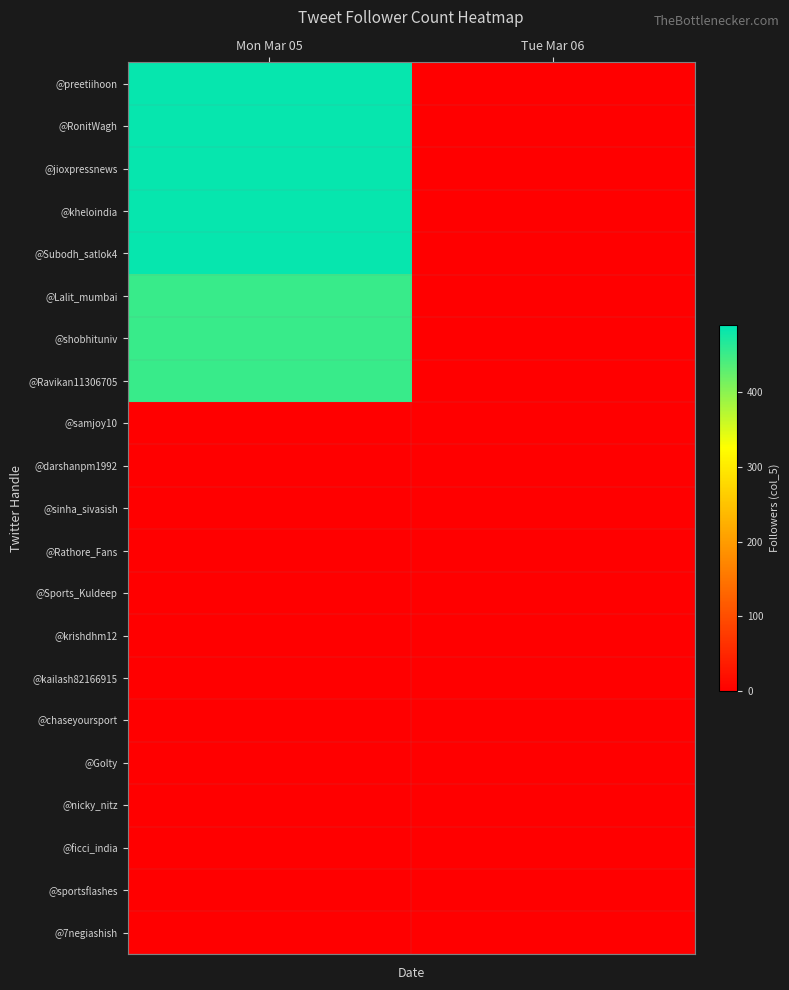

Which series has the largest total across all categories?

@preetiihoon